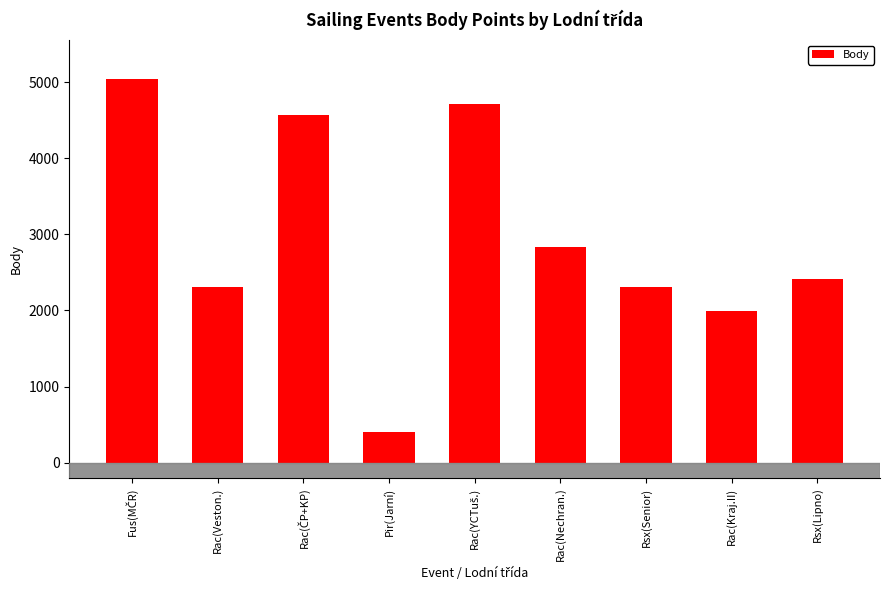

How many data points does each series have?

9